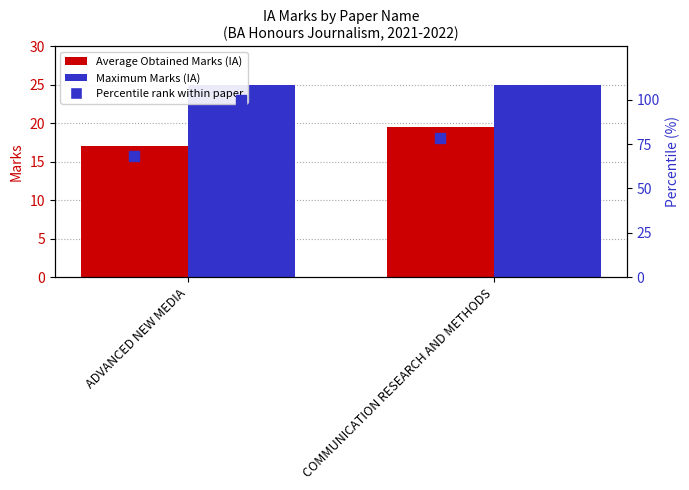

What position from the left is COMMUNICATION RESEARCH AND METHODS?

2